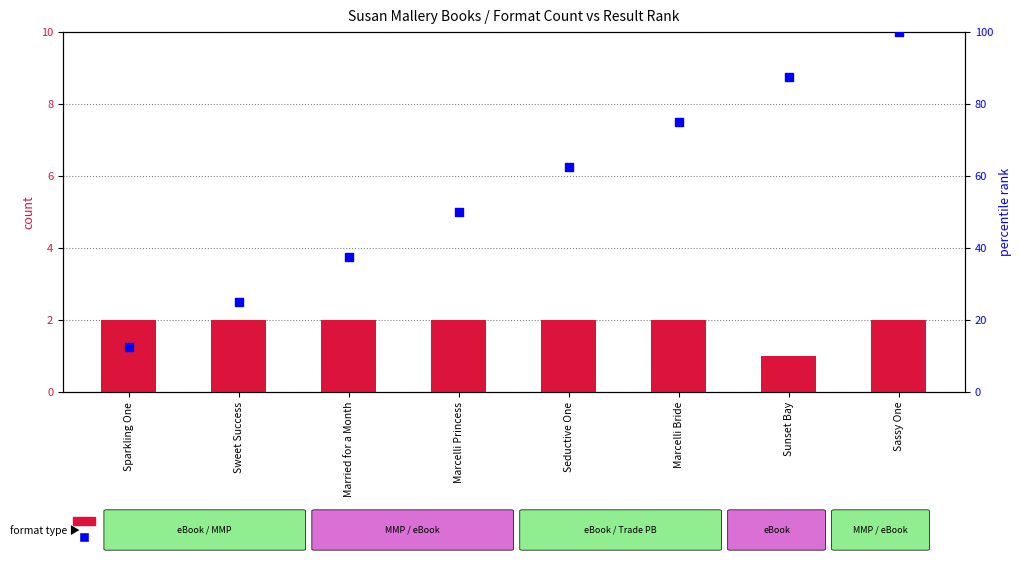

What are all the series names shown in the legend?

count, percentile rank within the sample